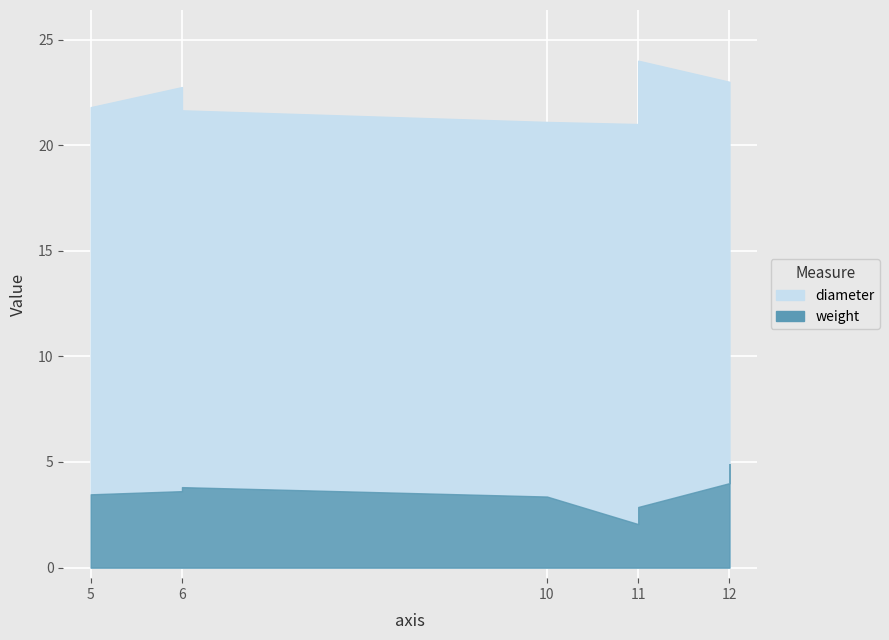

At 11, list the series in order from smallest to largest.

weight, diameter